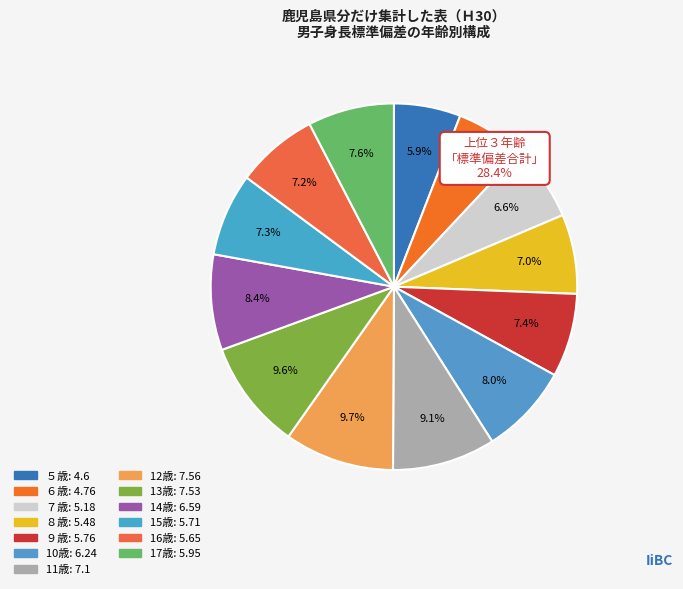

How many segments does this pie chart have?

13